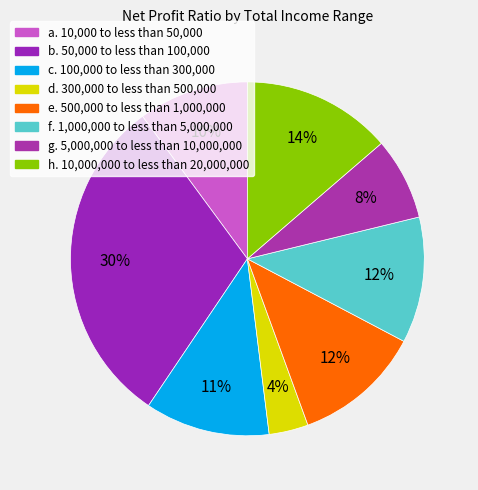

How many segments does this pie chart have?

8